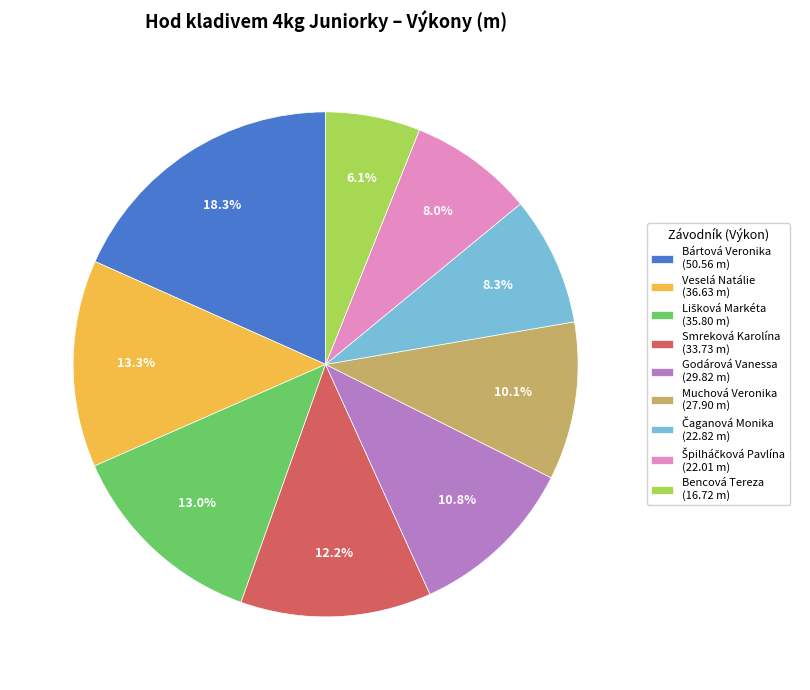

Combined, what portion of the pie is Veselá Natálie (36.63 m) and Muchová Veronika (27.90 m)?

23.4%